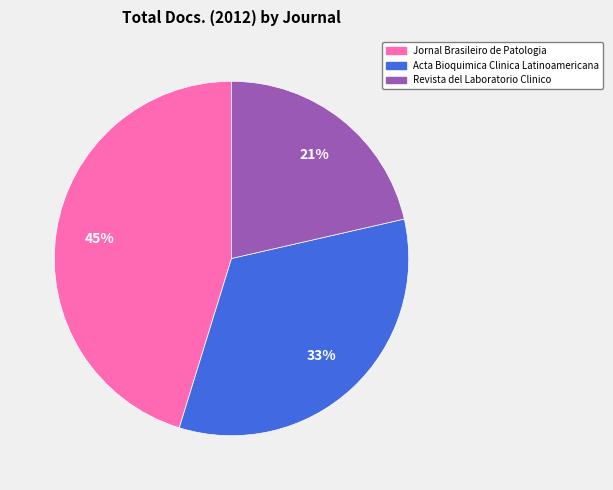

To the nearest percent, what is the difference between the largest and smallest slice percentages?

24%